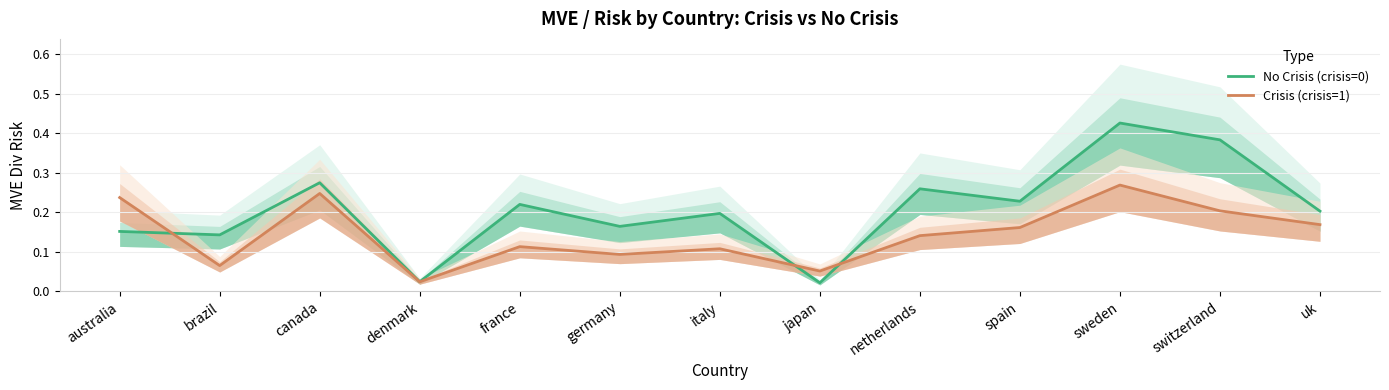

At which label is No Crisis (crisis=0) closest to 0?

japan